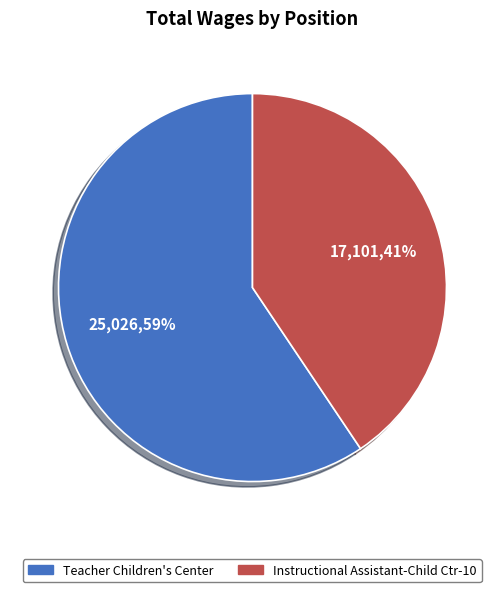

Which slice is the largest?

Teacher Children's Center